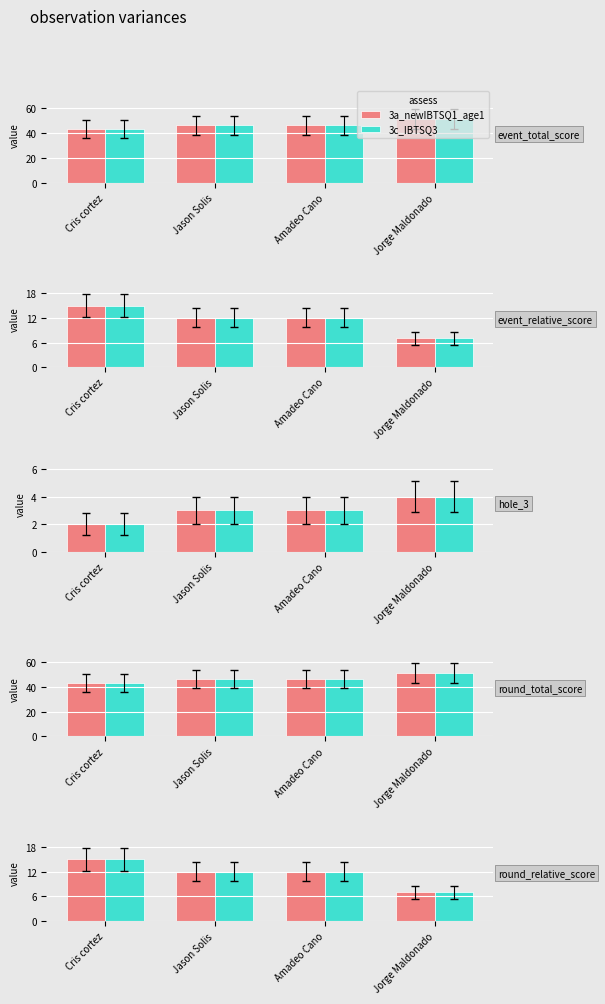

What is the difference between the 3c_IBTSQ3 values at Jorge Maldonado and Cris cortez?

8